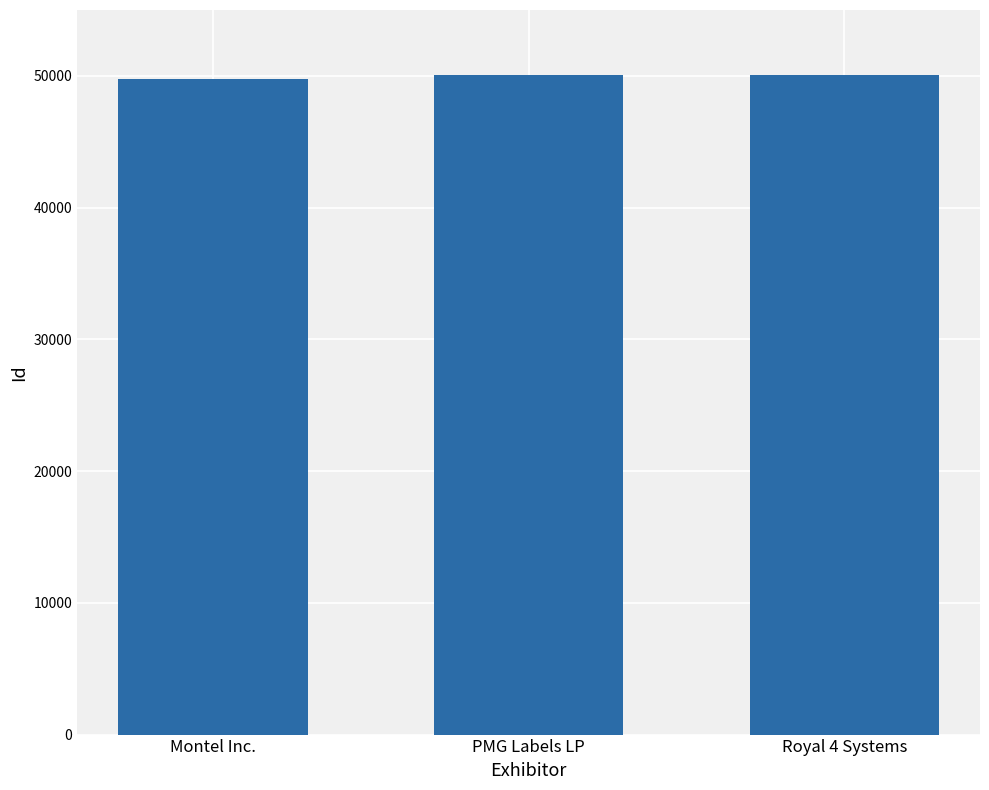

The chart shows a value of 21819 at Montel Inc.. True or false?

False